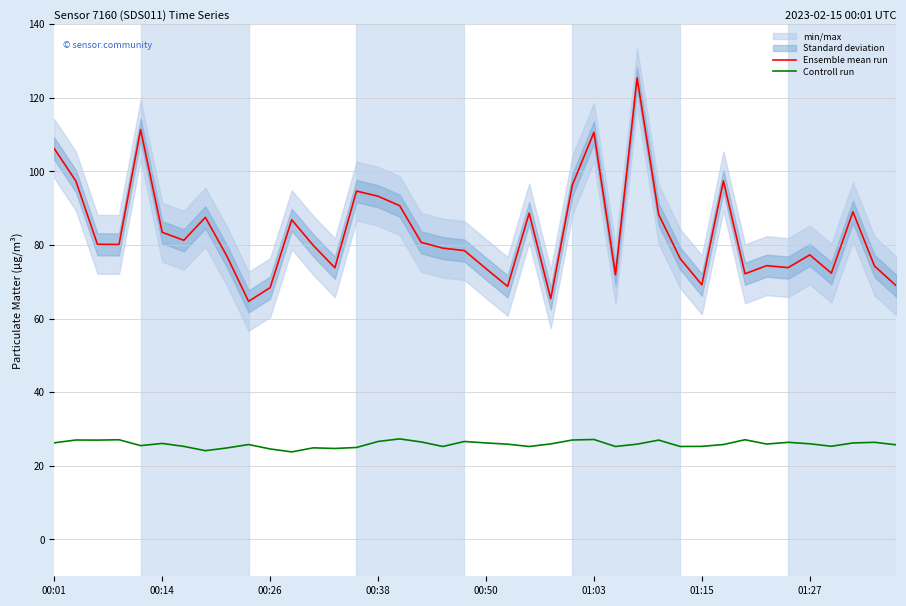

What is the highest value of the Ensemble mean run series?

125.4